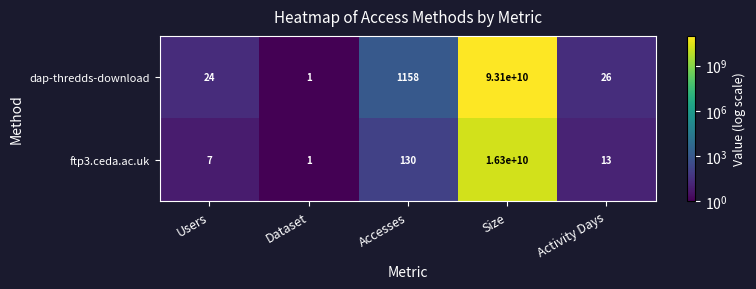

What is the spread (max minus min) of values at Accesses?

1028